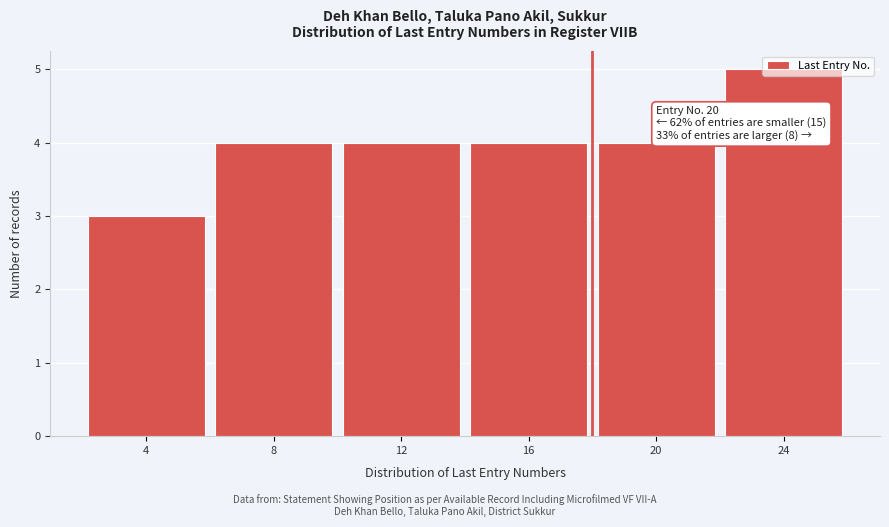

What is the minimum value shown in the chart?

3